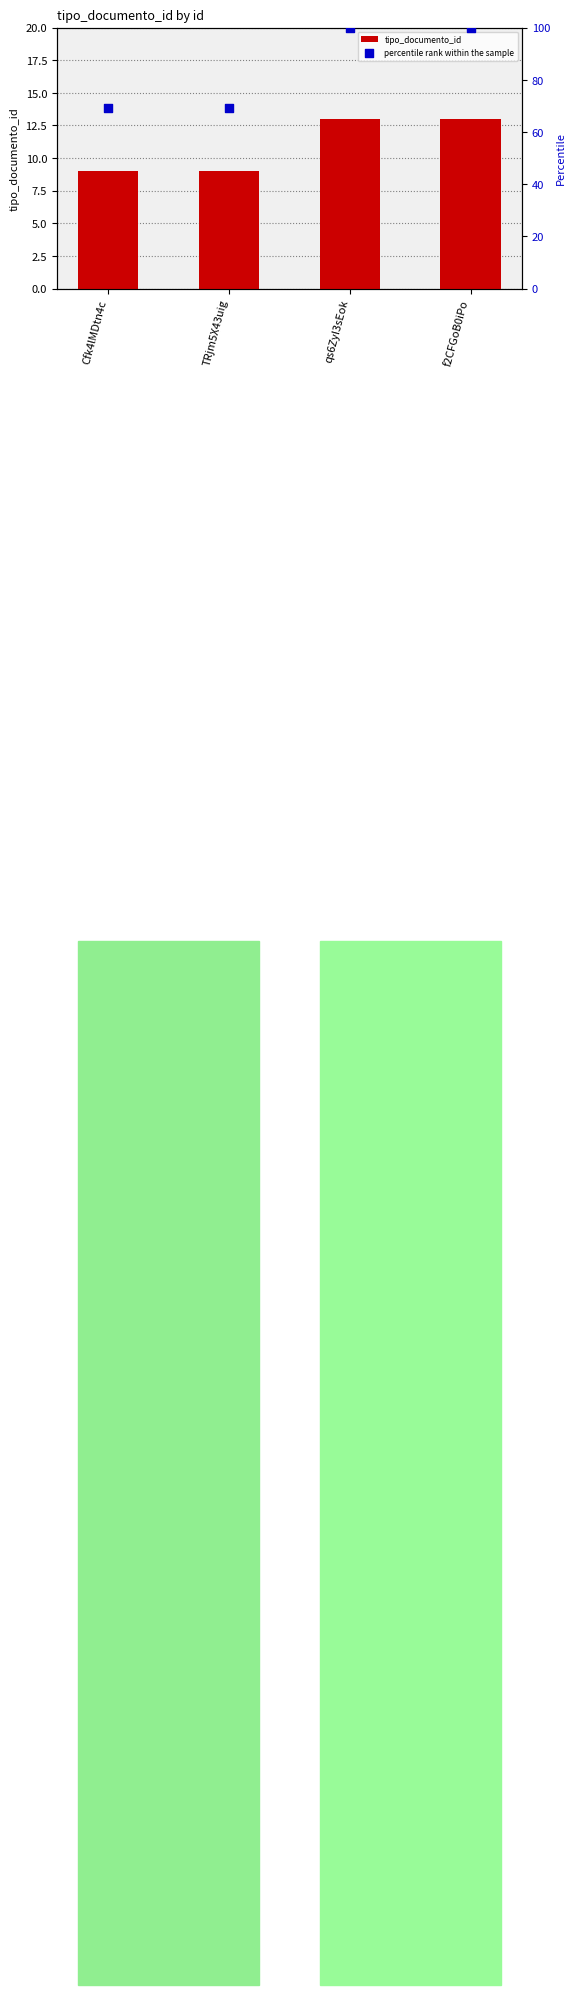

Which series has the largest Y range (max minus min)?

percentile rank within the sample